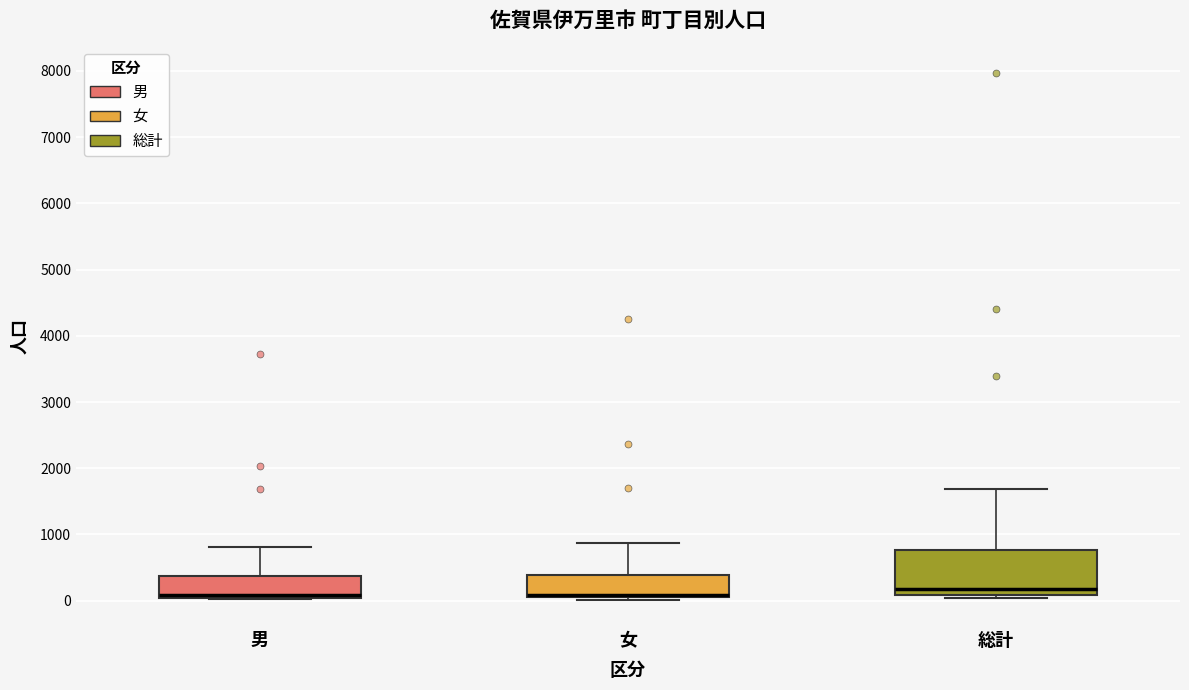

Reading left to right, read every box against the y-axis: the position of its median line, the range the box covers, and the ends of its whiskers. The values are not printed on the chart, so give them approximately, as read against the axis.

男: median 100, box 0 to 400, whiskers 0 to 800
女: median 100, box 0 to 400, whiskers 0 (just below the box's lower edge) to 900
総計: median 200, box 100 to 800, whiskers 0 to 1700